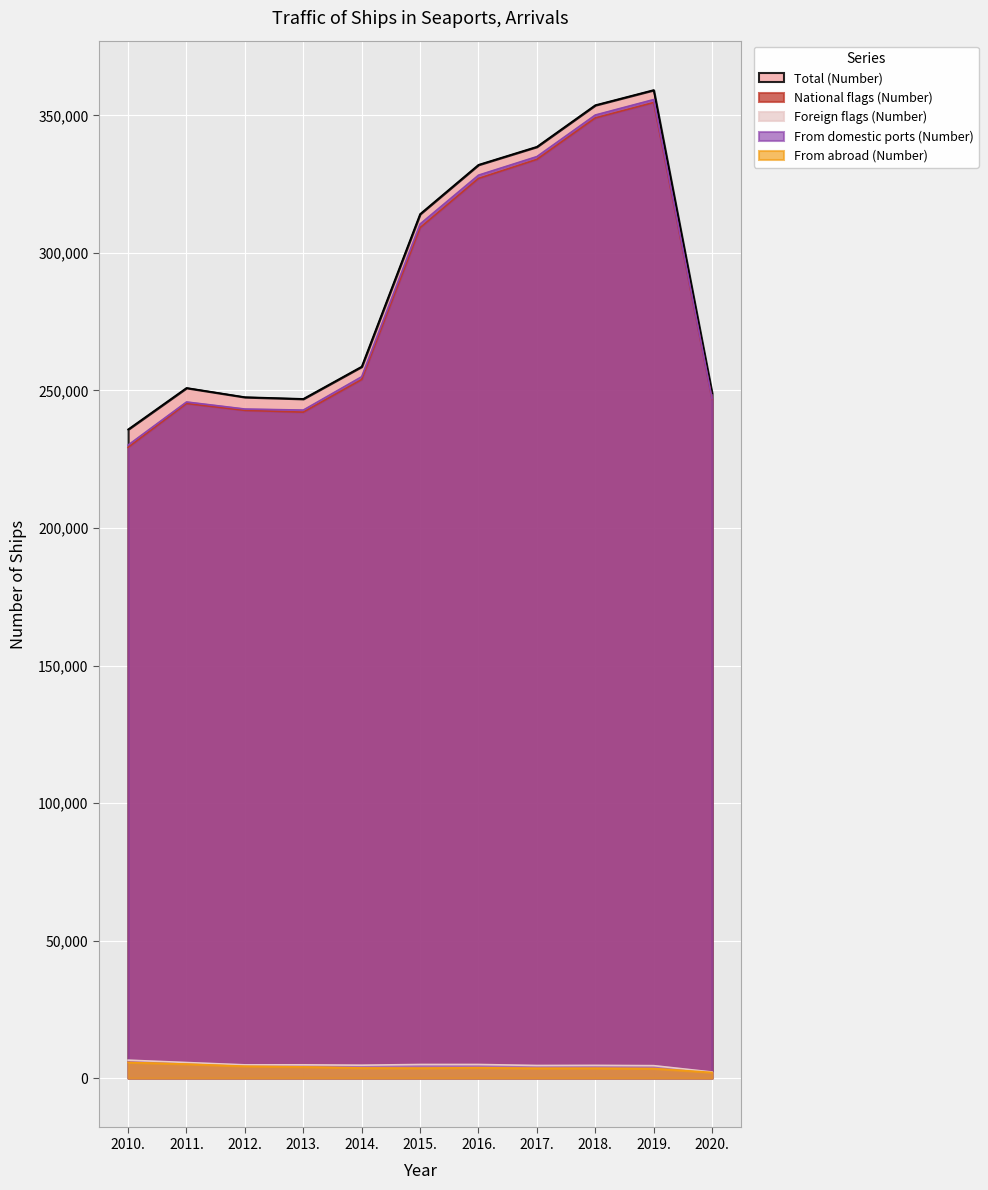

True or false: From domestic ports (Number) and Total (Number) cross at least once.

False